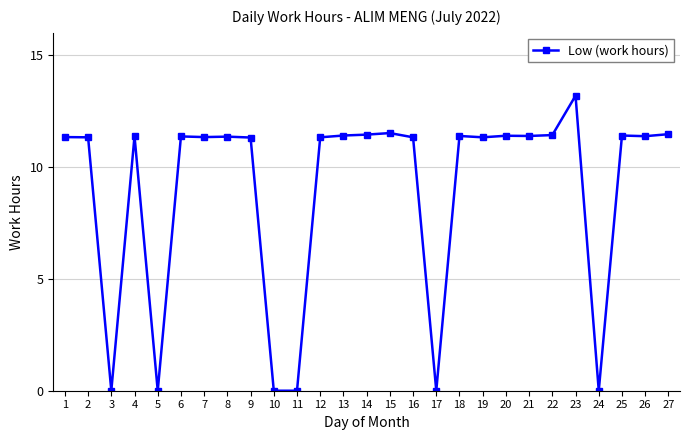

Which has a higher value, 23 or 13?

23